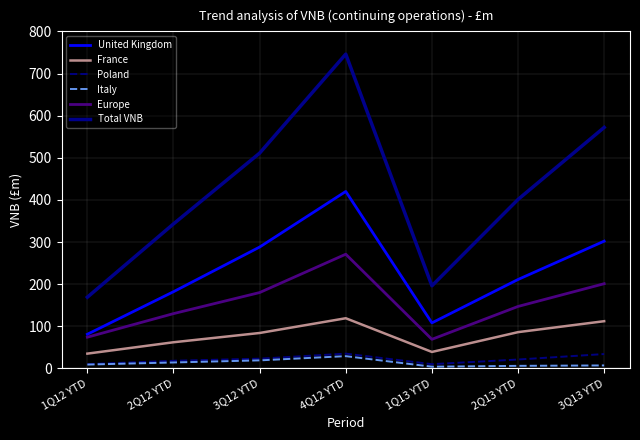

What is the sum of all Total VNB values?

2938